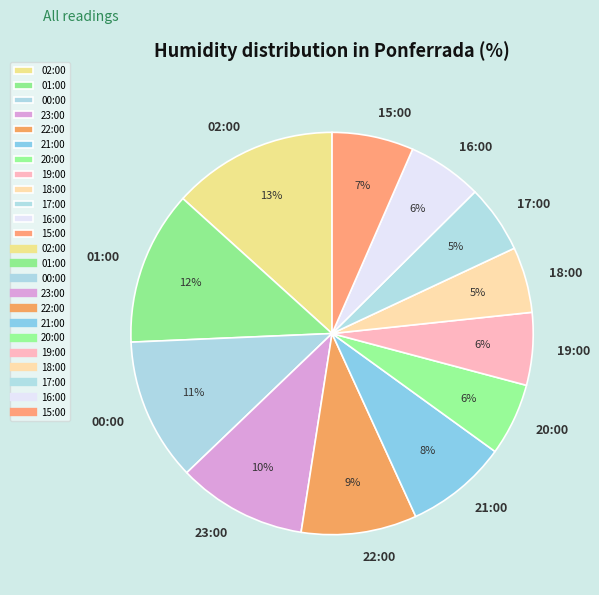

Do 22:00 and 15:00 together represent more than half of the pie?

No